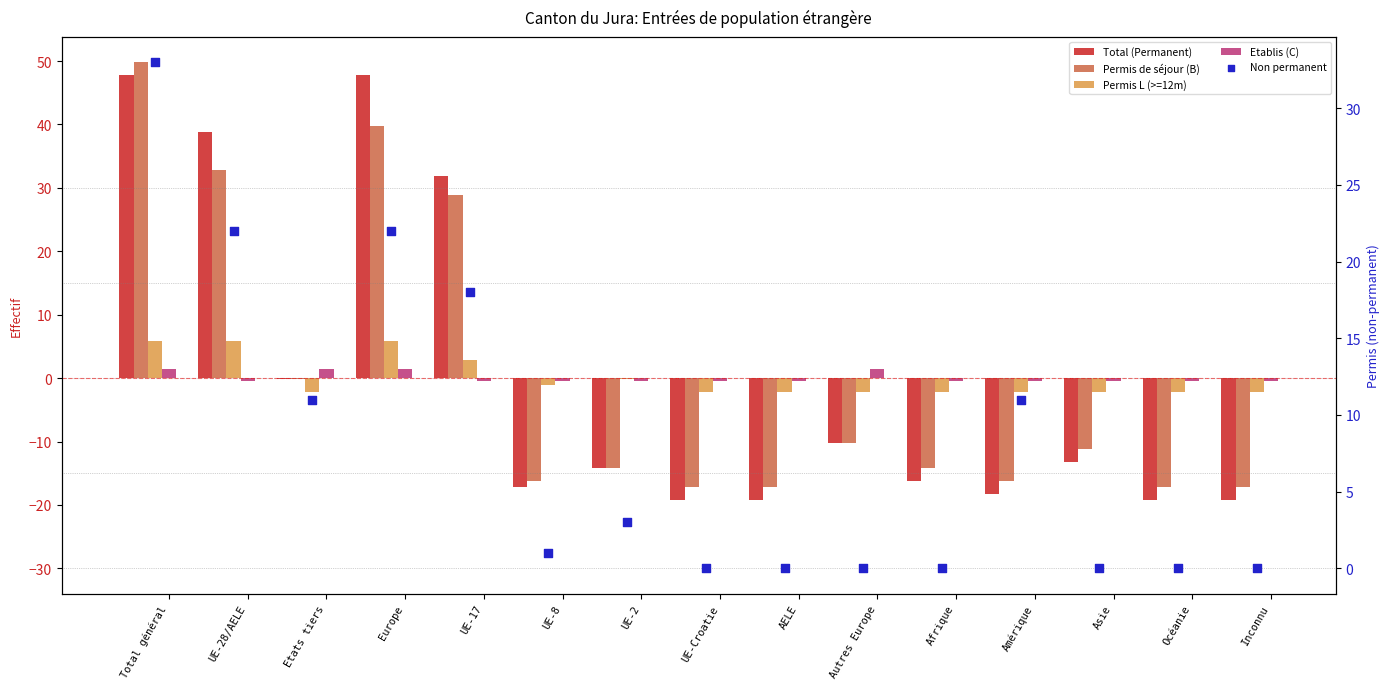

What is the total value across all series at Océanie?

-39.1